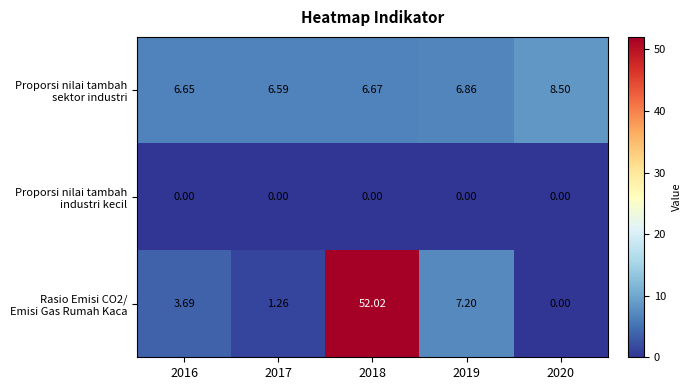

At which category does the chart reach its peak across all series?

2018